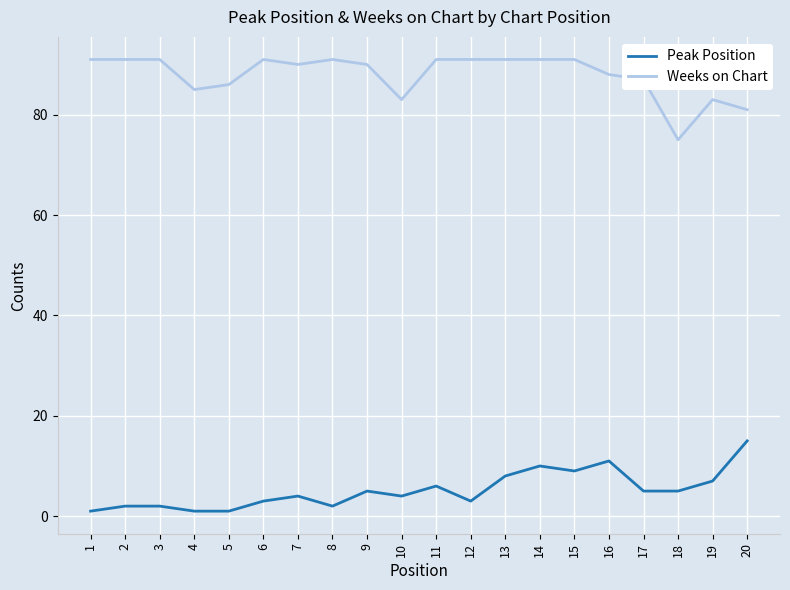

Which series has the largest total across all categories?

Weeks on Chart